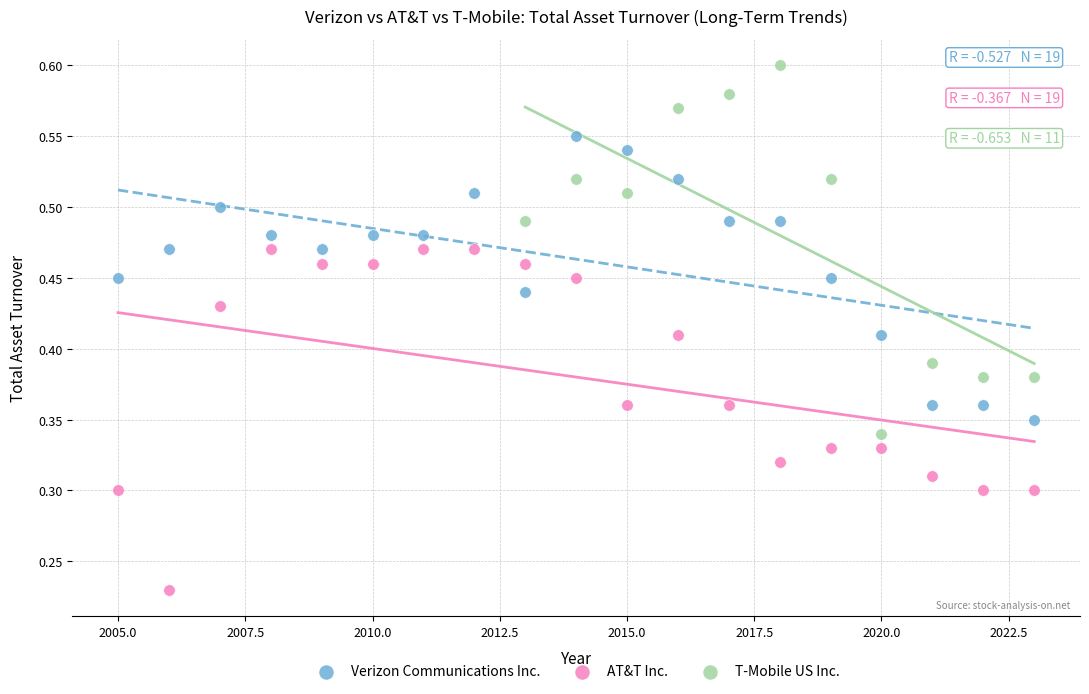

Which series contains the lowest Y value?

AT&T Inc.